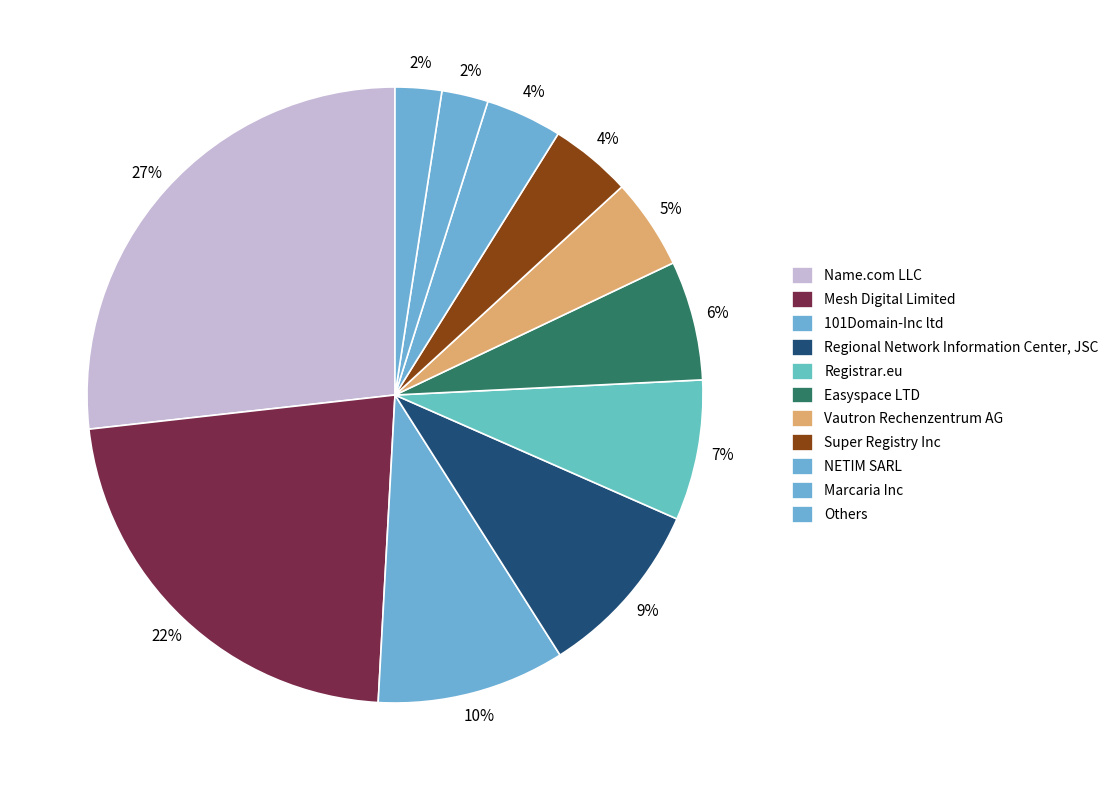

How much of the chart is everything except NETIM SARL?

97.6%